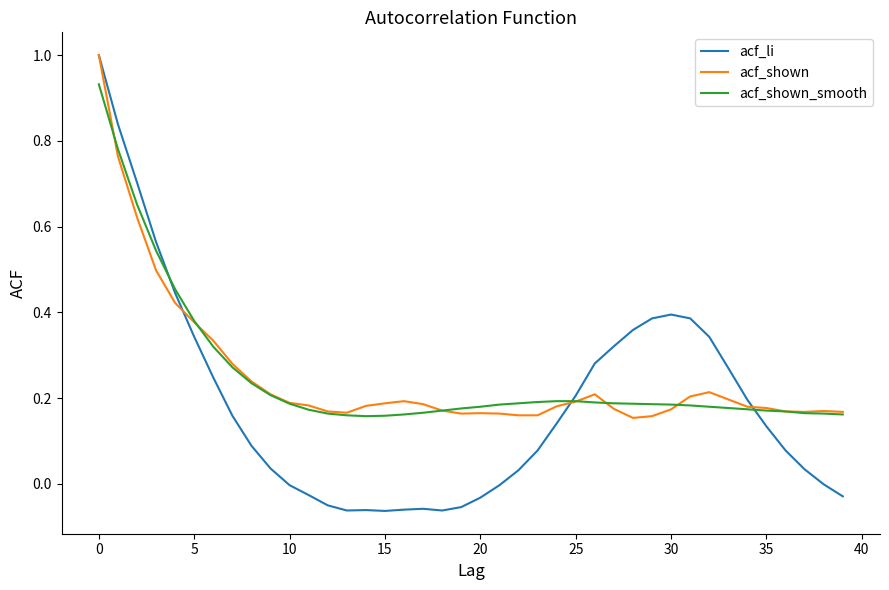

Which series has the largest range (max minus min)?

acf_li